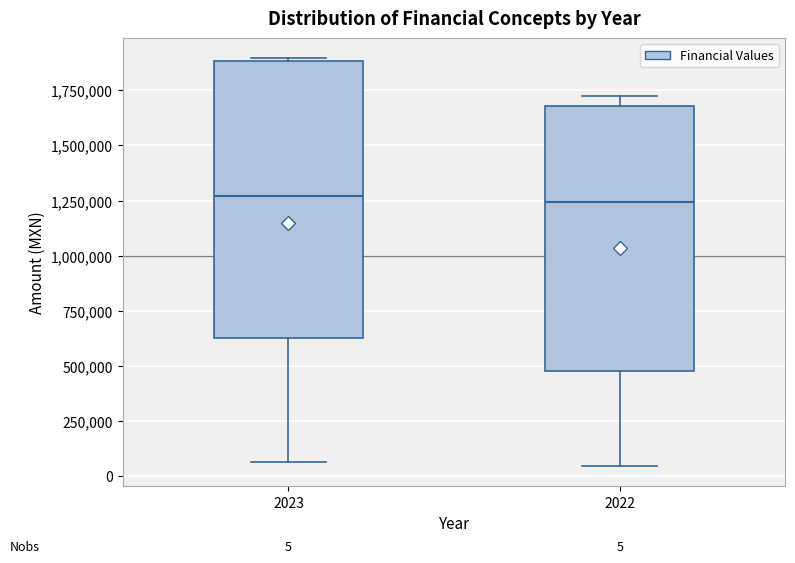

Comparing the boxes themselves (not the whiskers), which one is the tallest?

2023